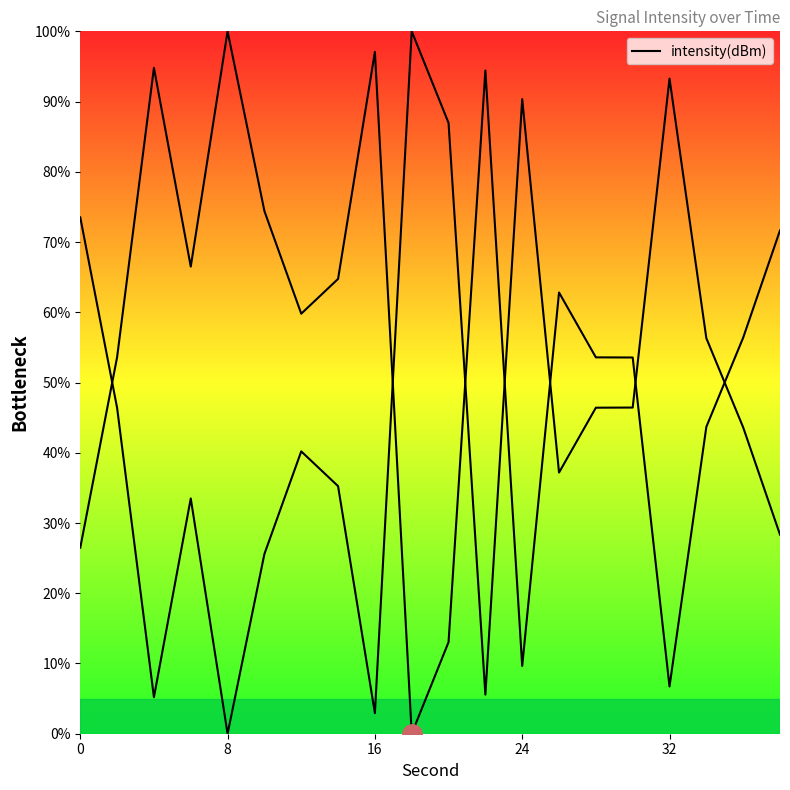

True or false: the data shows 95.1 at 24.

False